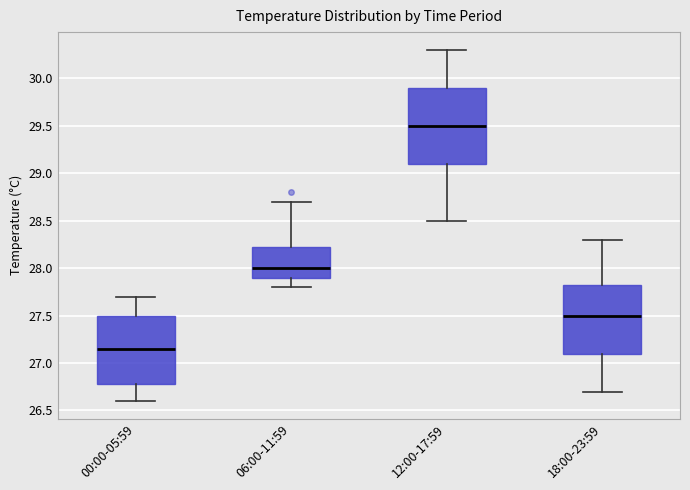

Where does the upper whisker of the box for 06:00-11:59 end on the y-axis? The values are not printed on the chart, so give them approximately, as read against the axis.

28.70